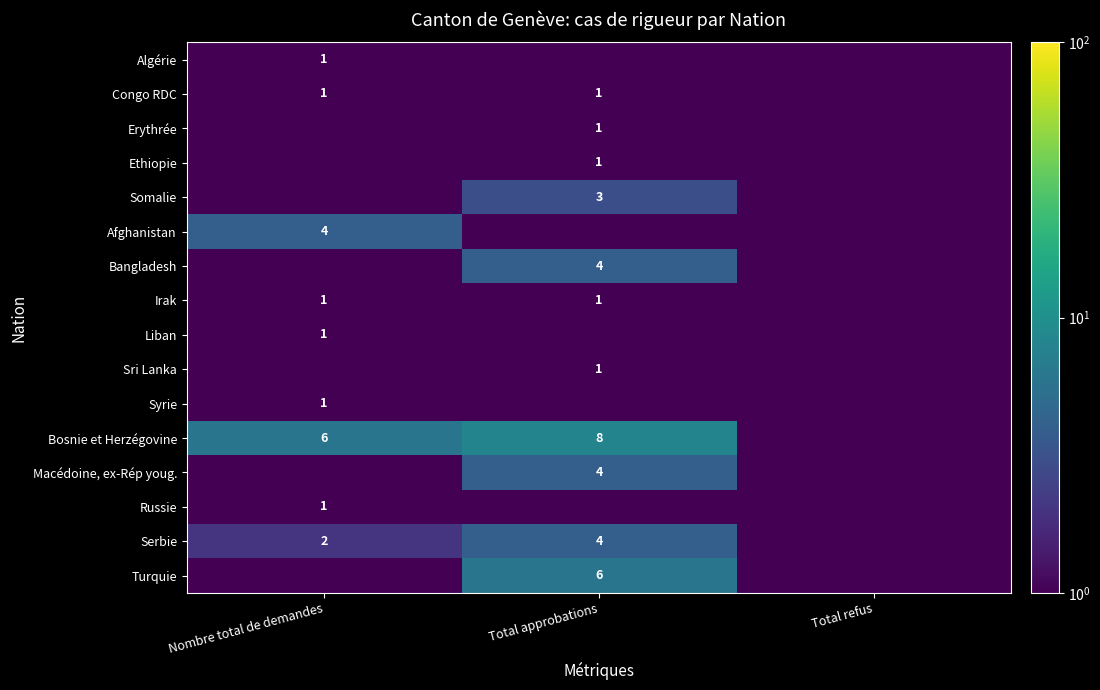

Which label corresponds to the smallest value in the chart?

Total approbations